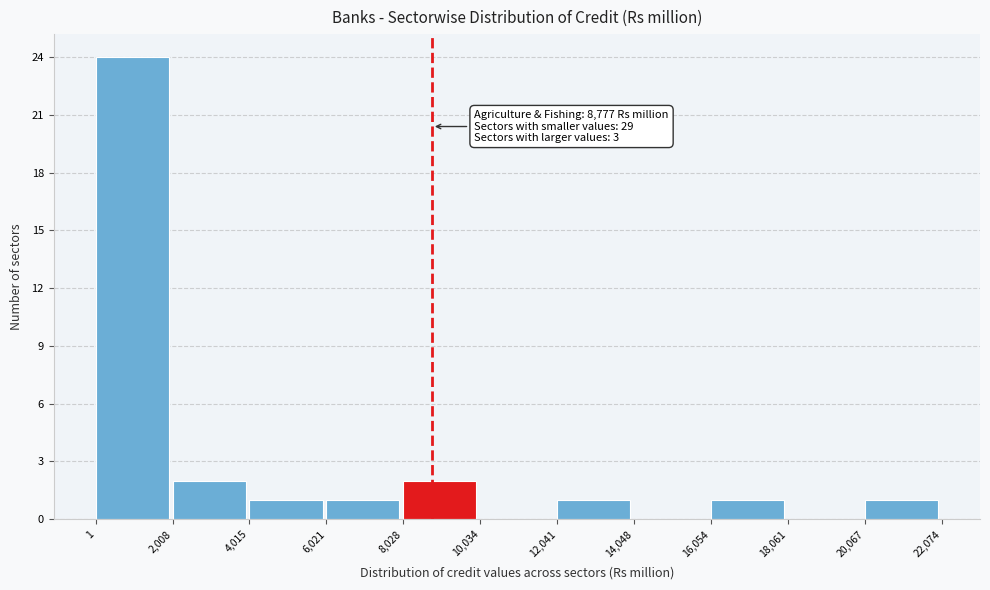

Which range on the x-axis has the tallest bar?

1 to 2,008